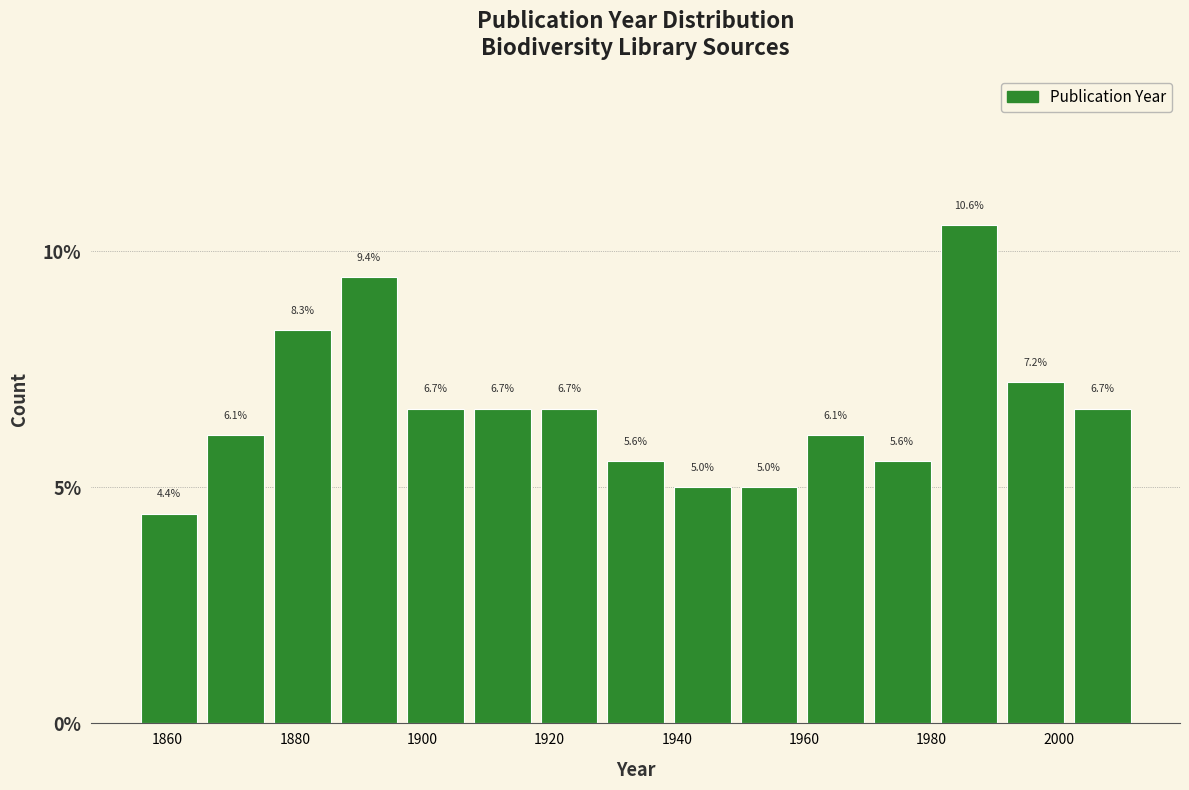

Over which range of the x-axis is the bar tallest?

1980 to 1992